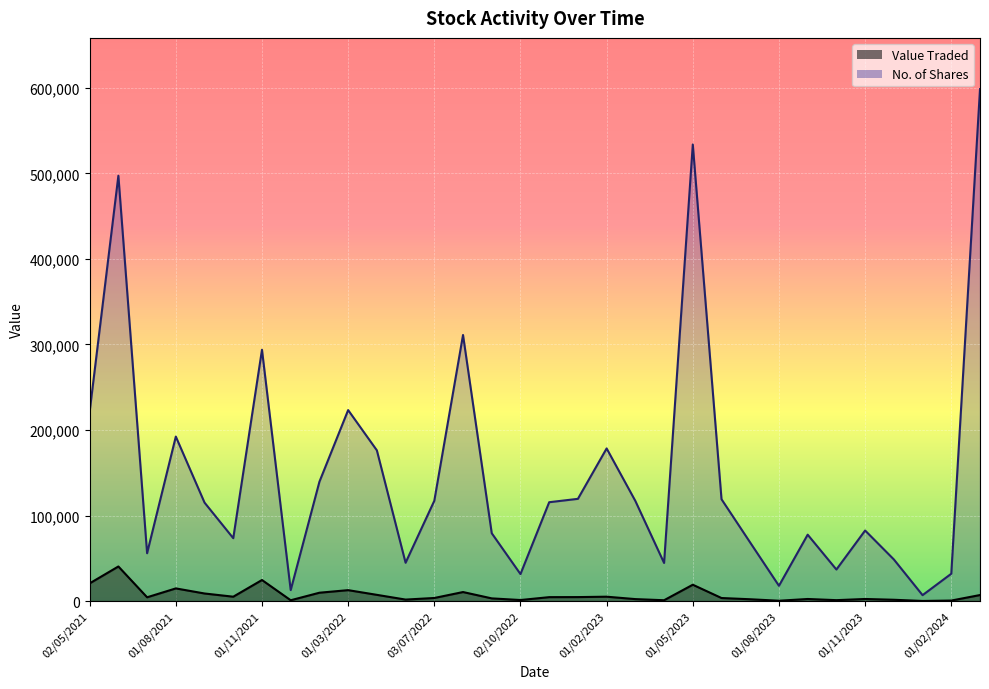

List the series in order of their overall mean, lowest first.

Value Traded, No. of Shares